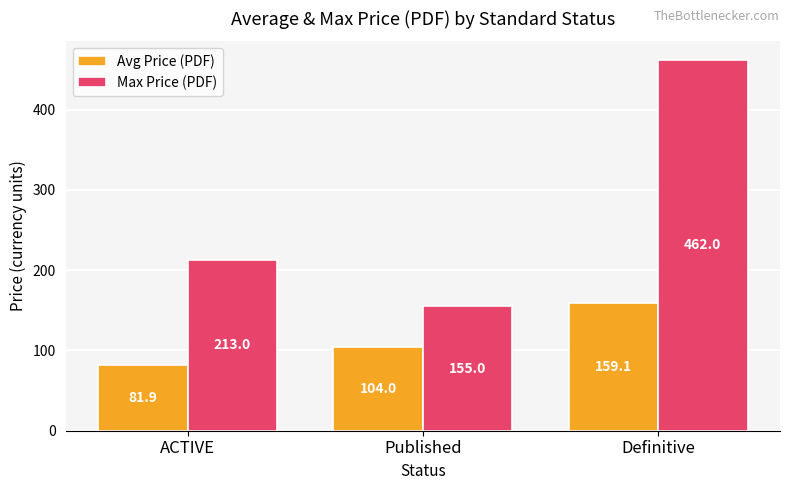

What is the sum of the Max Price (PDF) values at Published and Definitive?

617.0